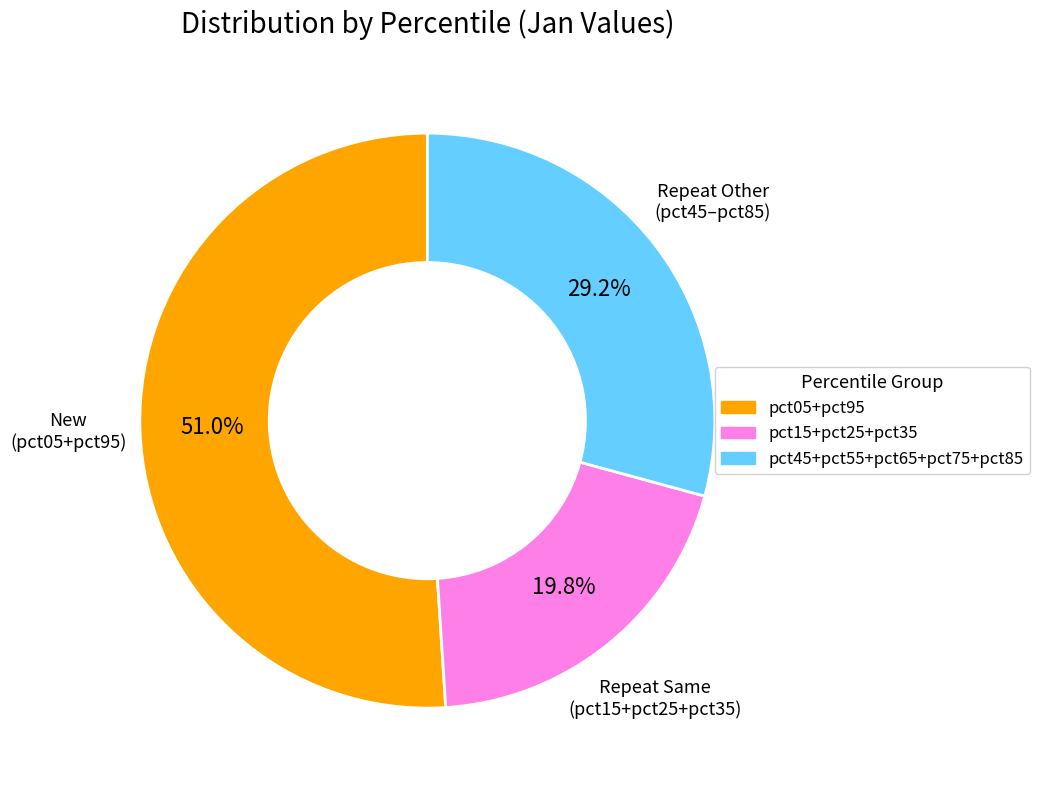

Is there any slice that represents more than half of the pie?

Yes